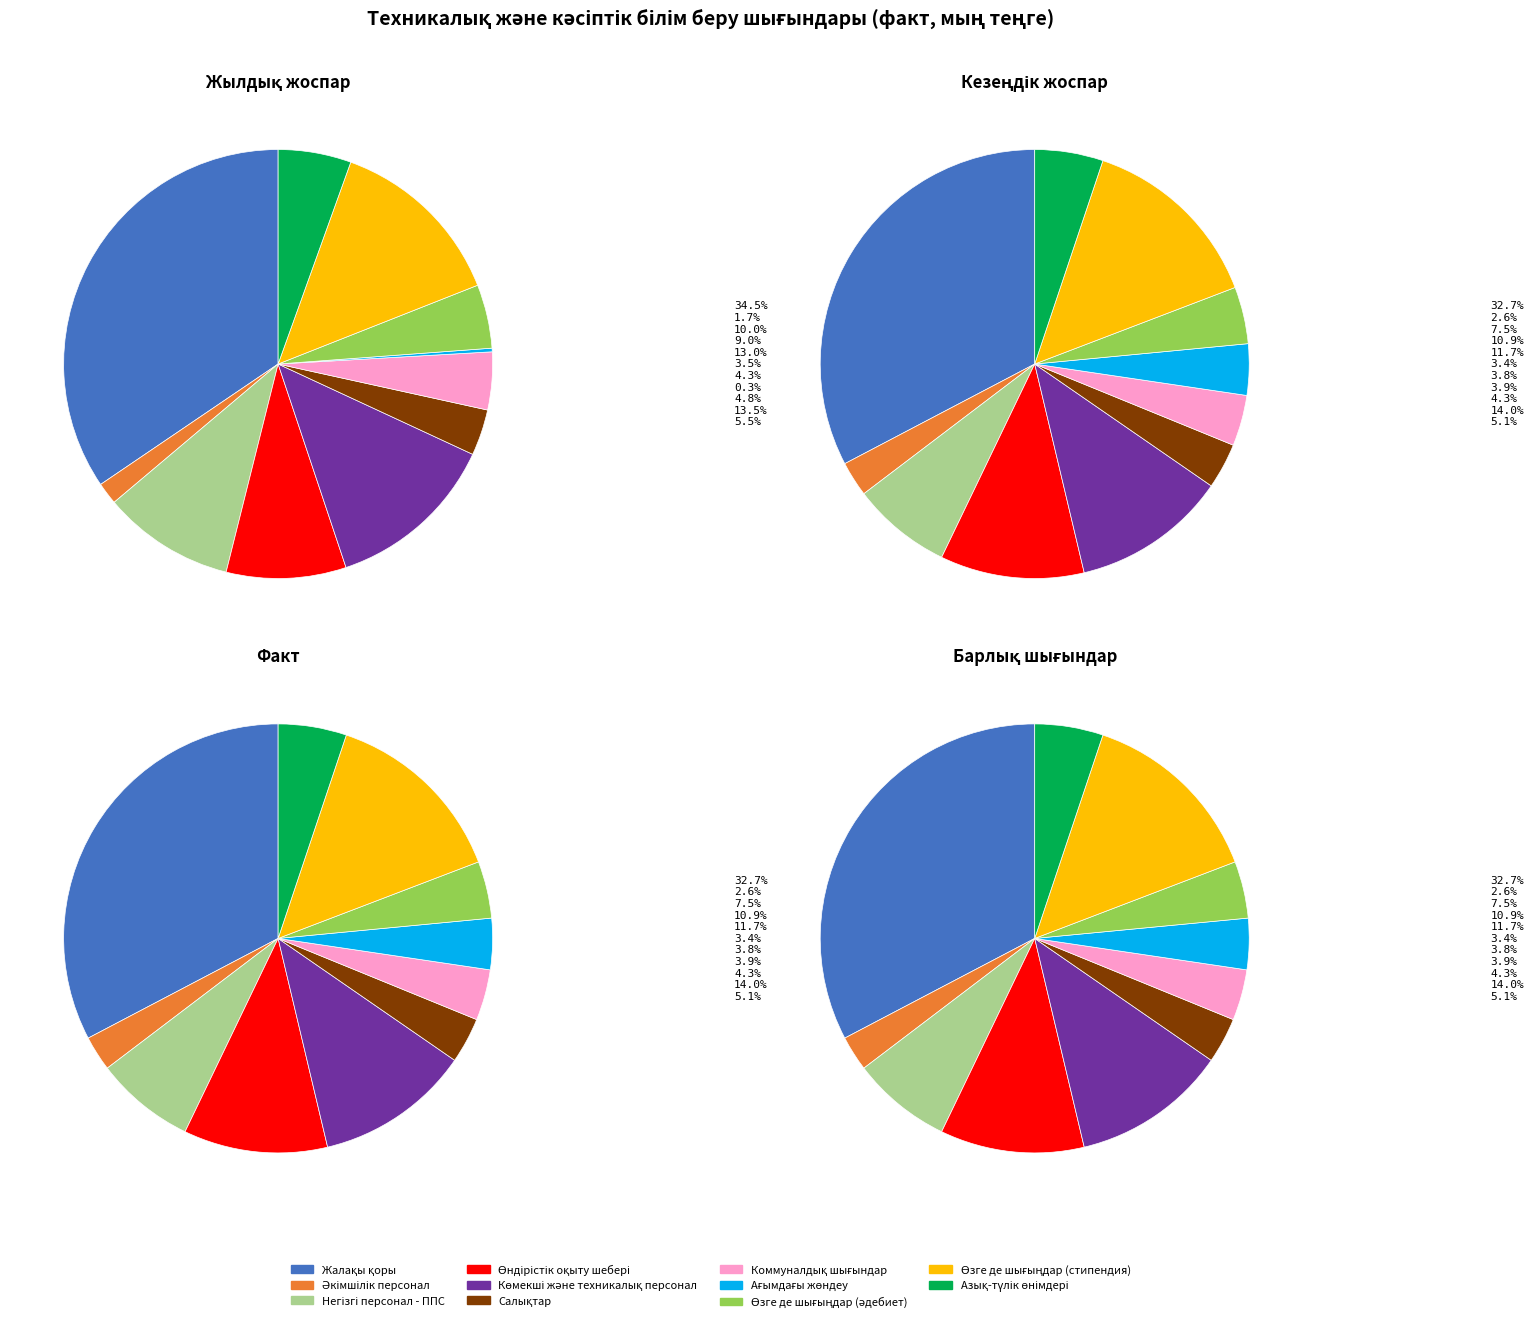

What is the change in value from Көмекші және техникалық персонал to Салықтар?

-73826.7